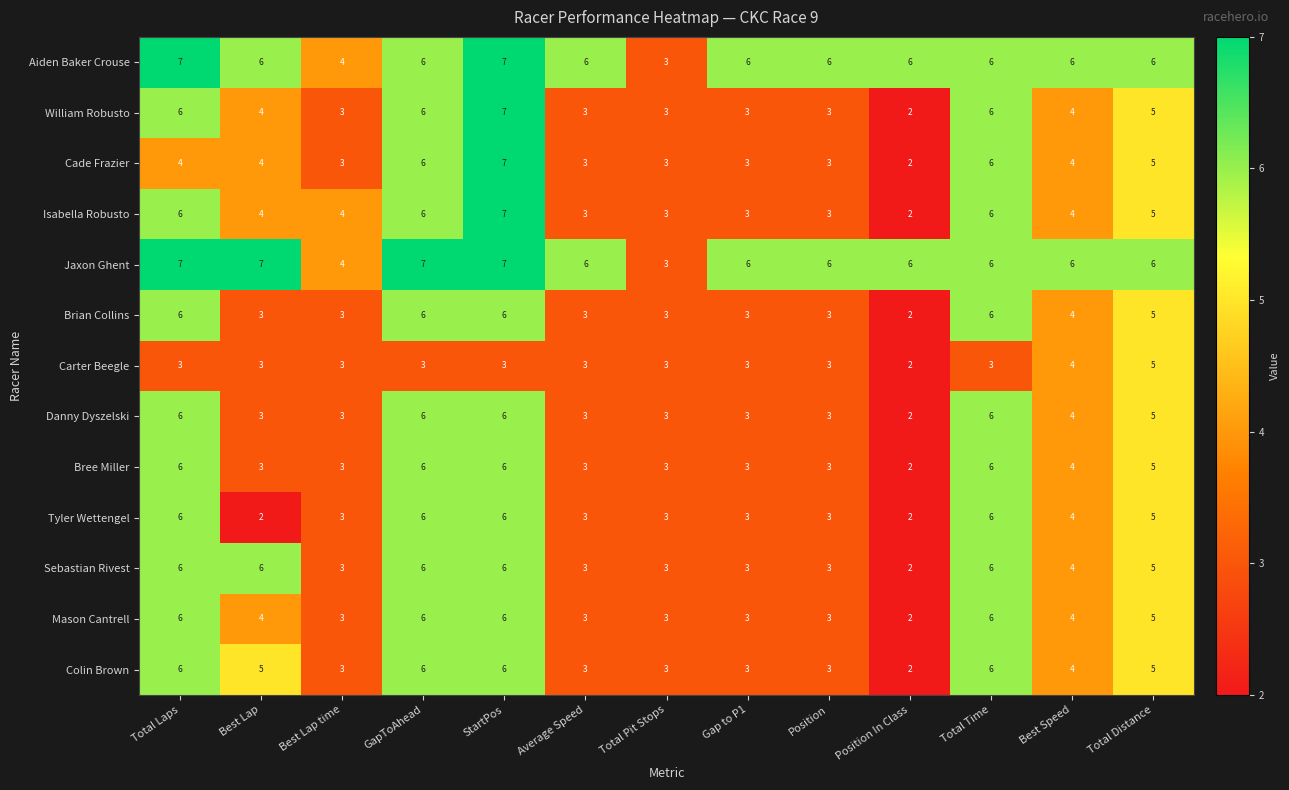

How many series are shown in this chart?

13